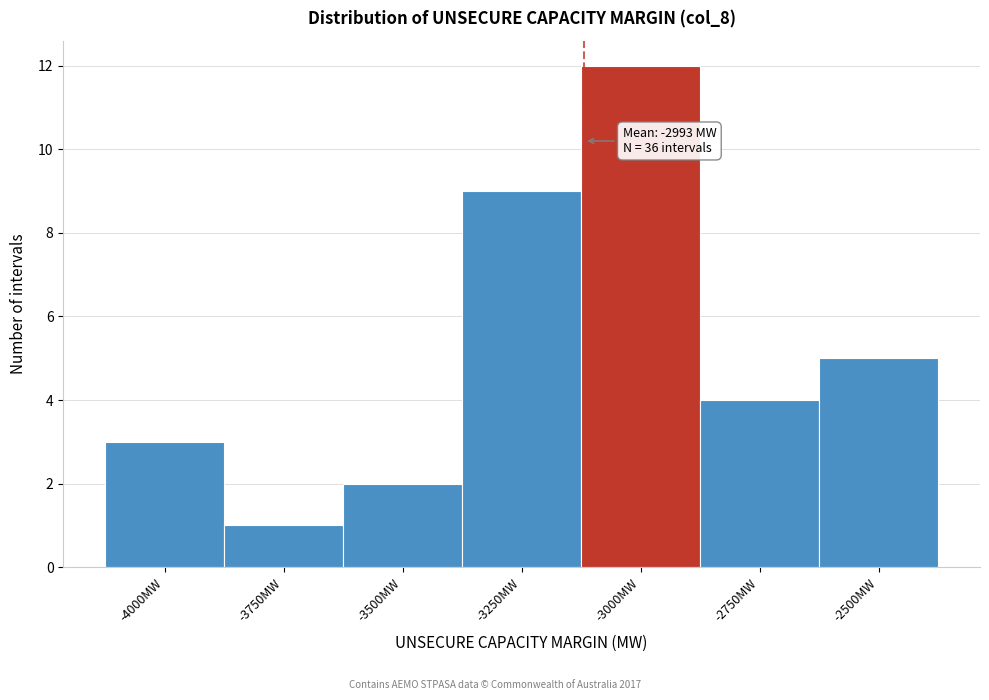

Reading left to right, transcribe all the data shown in this chart.

-4000MW=3	-3750MW=1	-3500MW=2	-3250MW=9	-3000MW=12	-2750MW=4	-2500MW=5